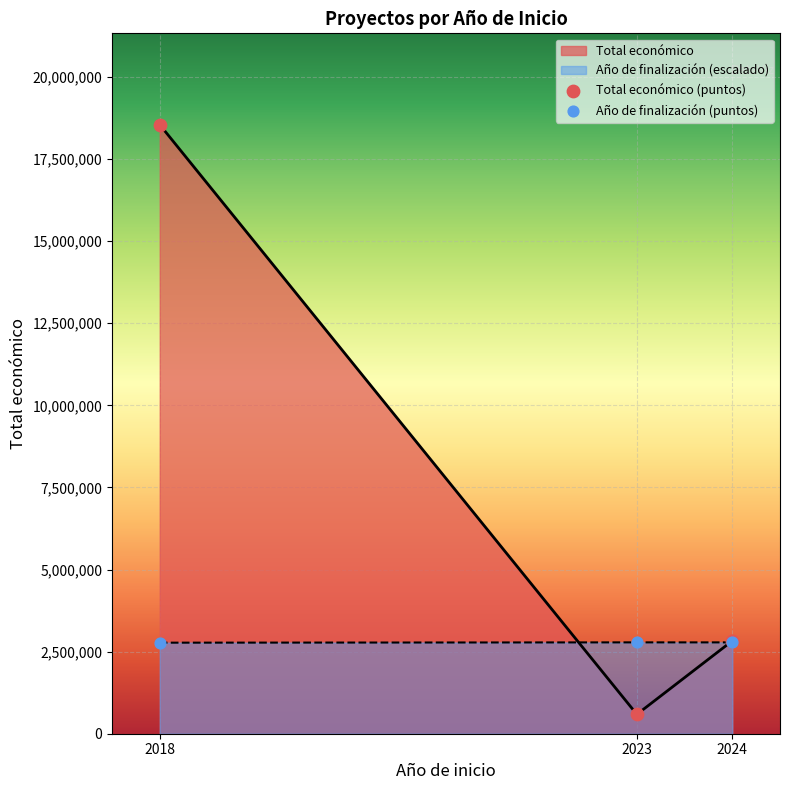

What is the highest value of the Total económico series?

18547871.0